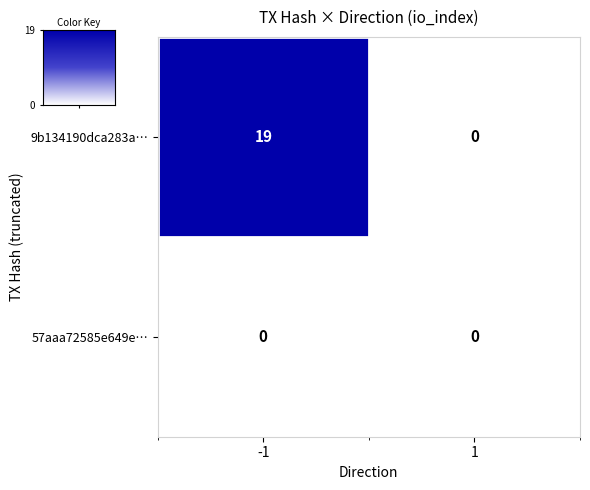

What is the greatest value displayed?

19